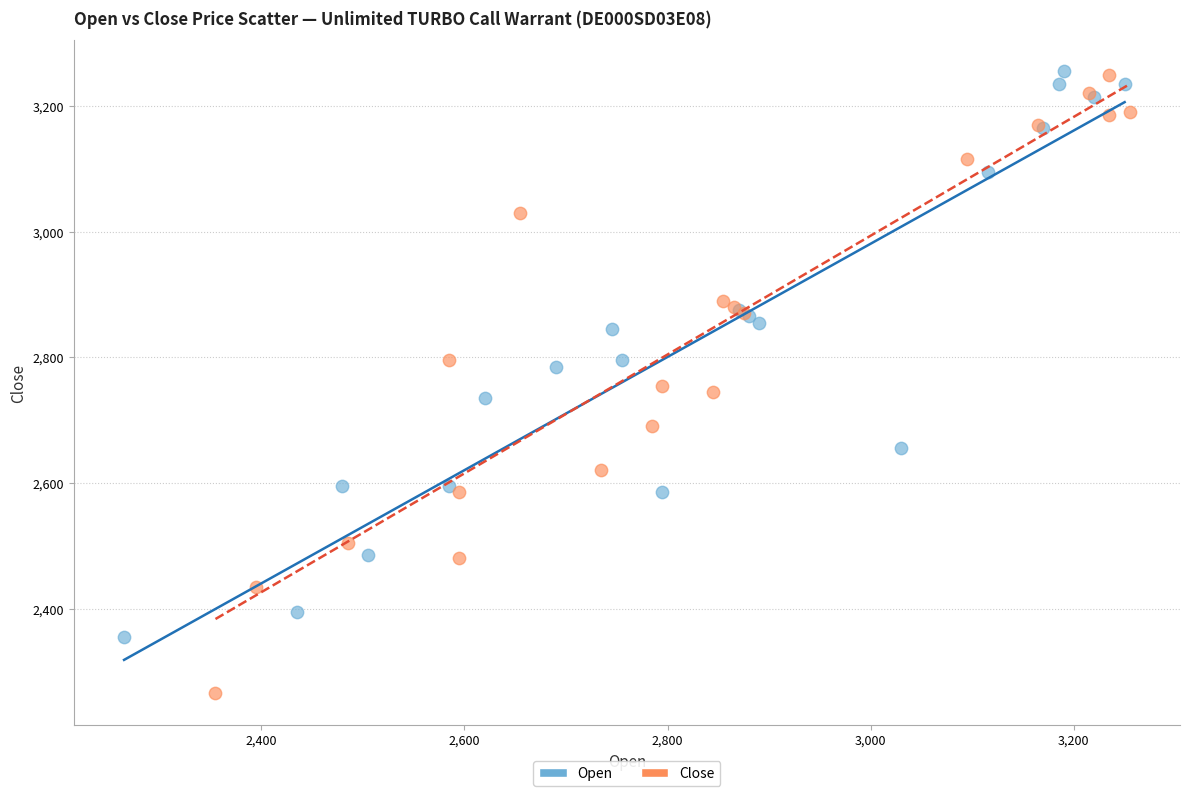

Which series reaches the minimum Y coordinate?

Close